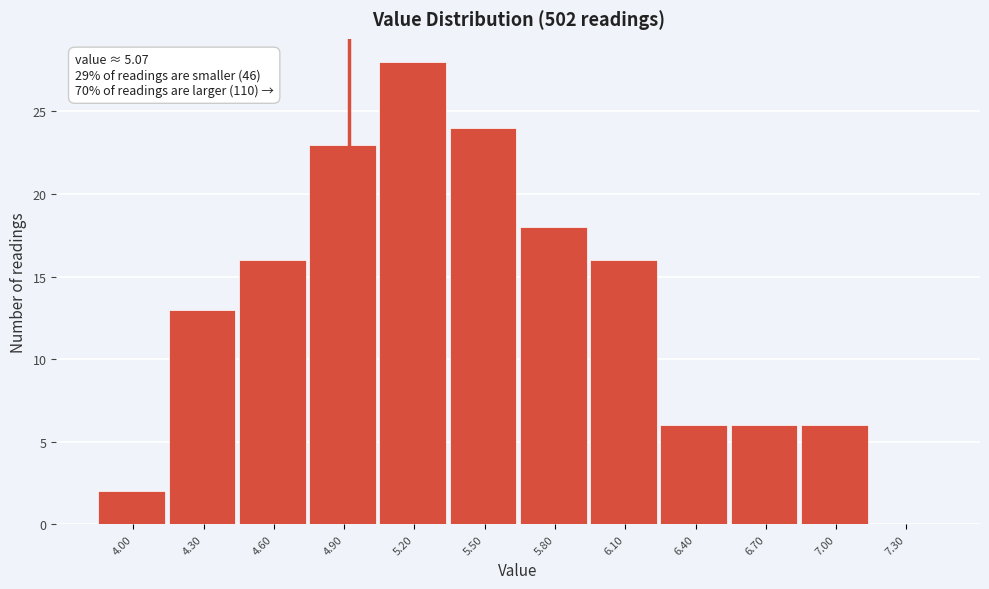

Reading left to right, list all the values displayed in this chart.

4.00=2	4.30=13	4.60=16	4.90=23	5.20=28	5.50=24	5.80=18	6.10=16	6.40=6	6.70=6	7.00=6	7.30=0